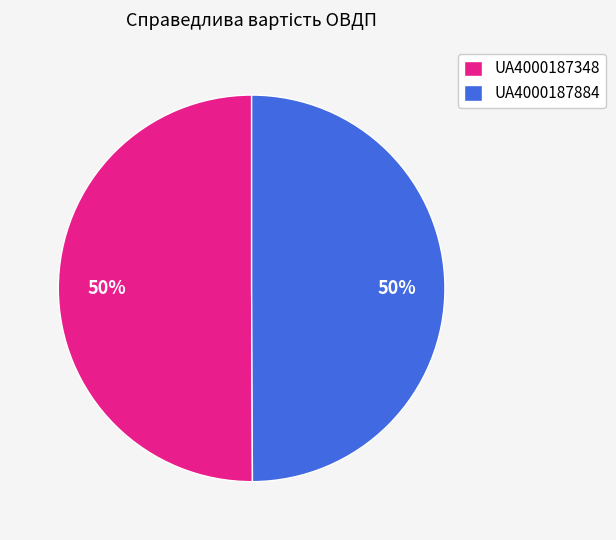

Approximately how many times larger is the value at UA4000187348 compared to UA4000187884?

1.0